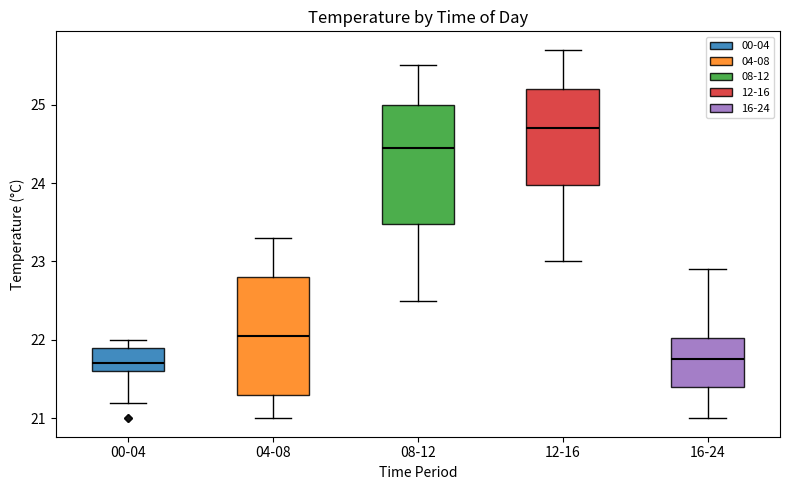

Where is the upper edge of the box for 16-24 on the y-axis? The values are not printed on the chart, so give them approximately, as read against the axis.

22.0